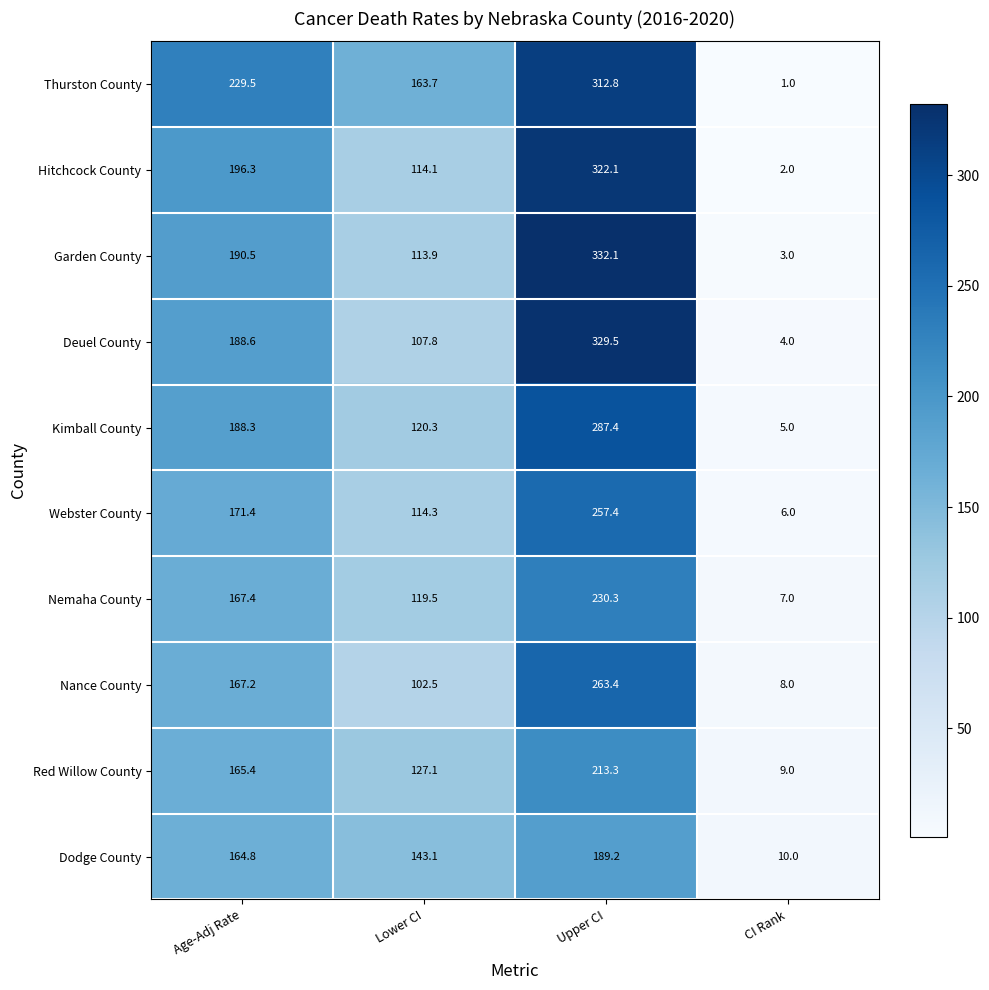

Rank the series by their maximum value, from lowest to highest.

Dodge County, Red Willow County, Nemaha County, Webster County, Nance County, Kimball County, Thurston County, Hitchcock County, Deuel County, Garden County